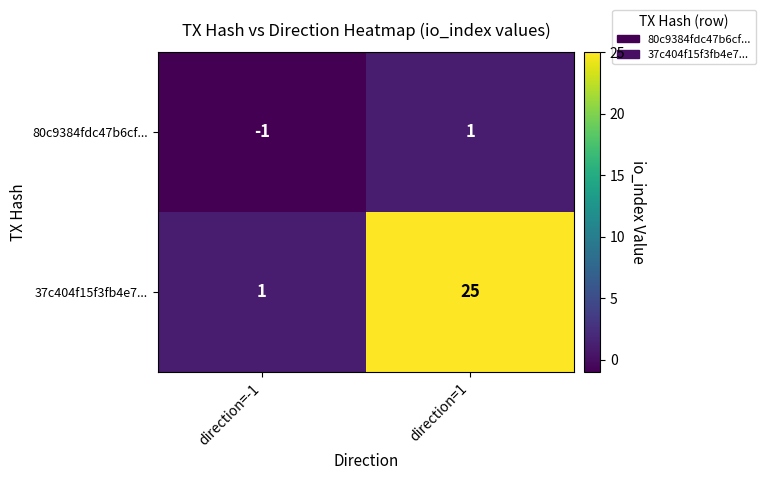

At which category is the sum across all series the highest?

direction=1